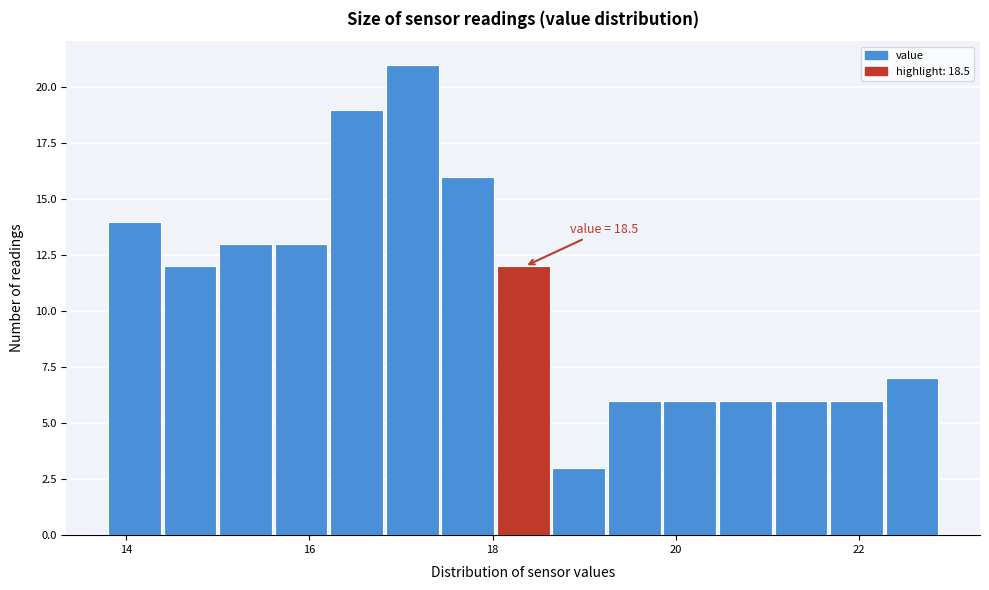

Read against the x-axis, roughly where is the centre of the tallest bar?

17.2